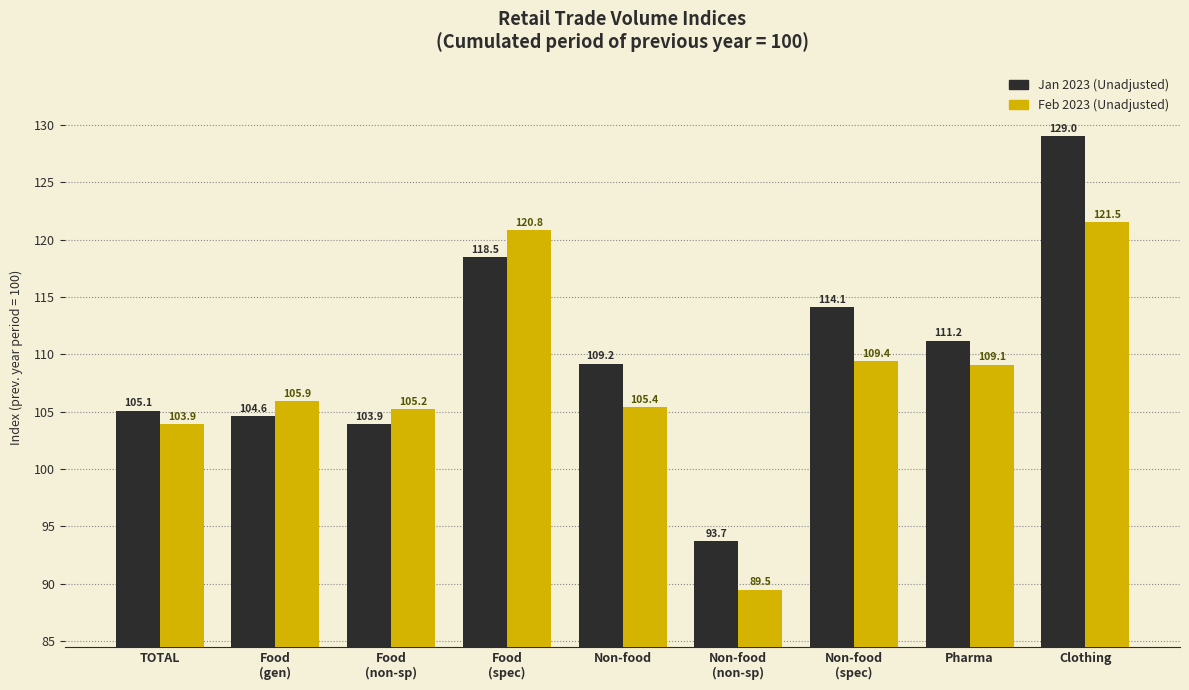

What is the minimum value shown in the chart?

89.5